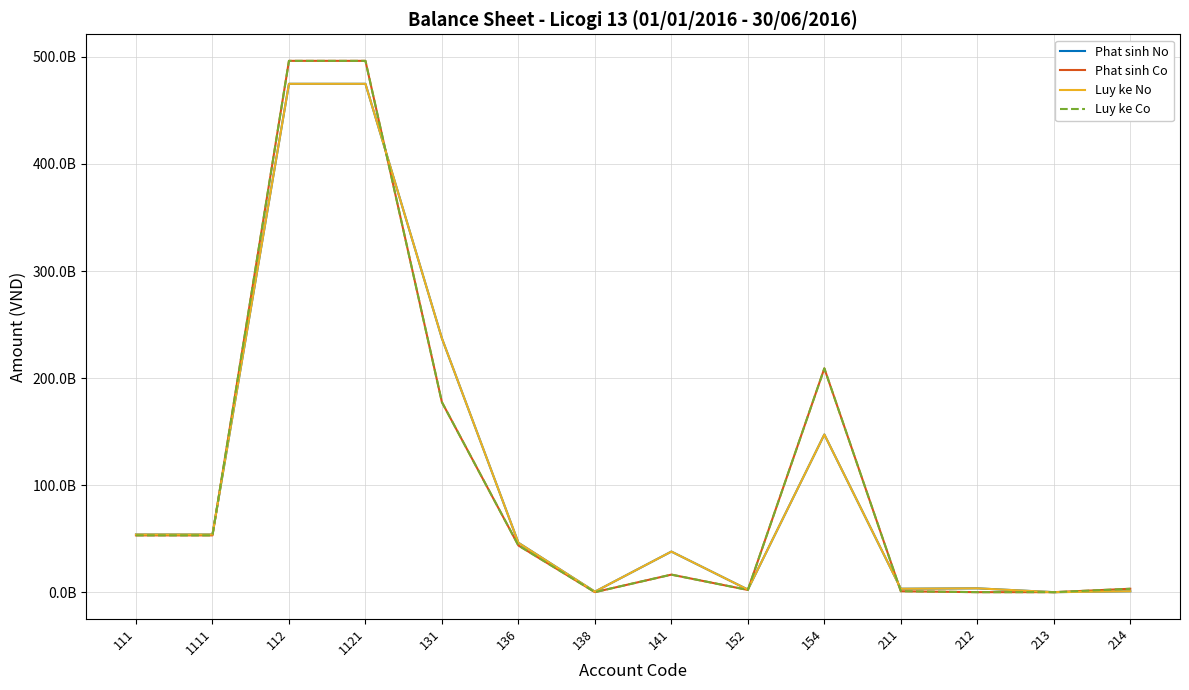

Does the chart have visible grid lines?

Yes